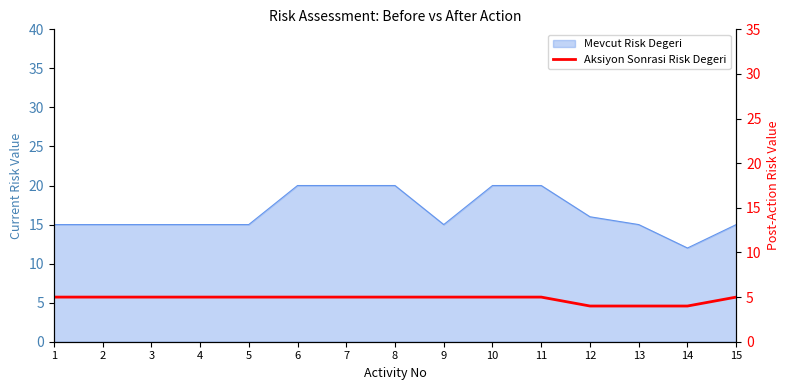

Reading left to right, extract all data points from this chart.

1=5	2=5	3=5	4=5	5=5	6=5	7=5	8=5	9=5	10=5	11=5	12=4	13=4	14=4	15=5